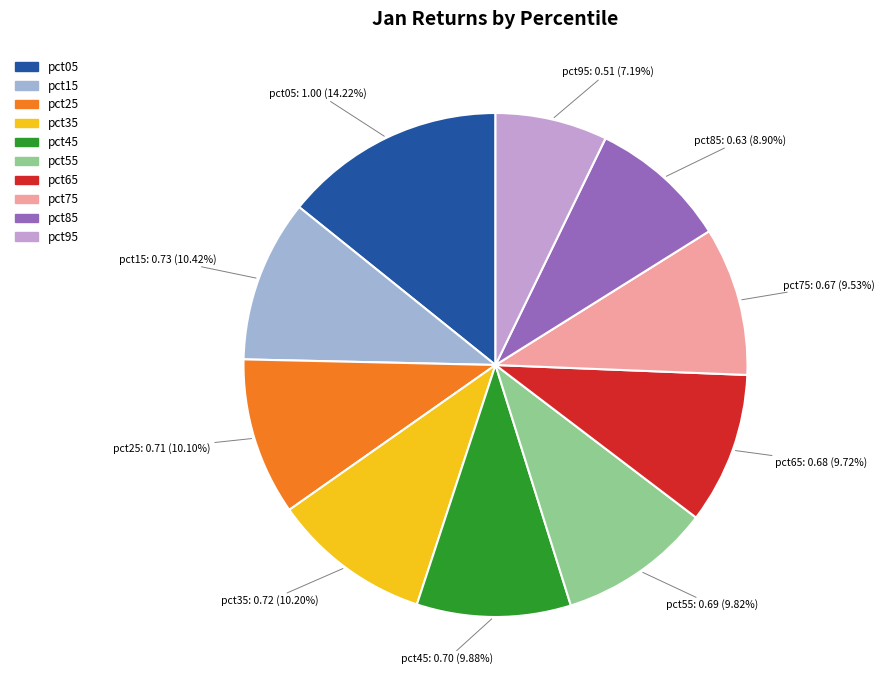

Does pct15 account for over 50% of the chart?

No